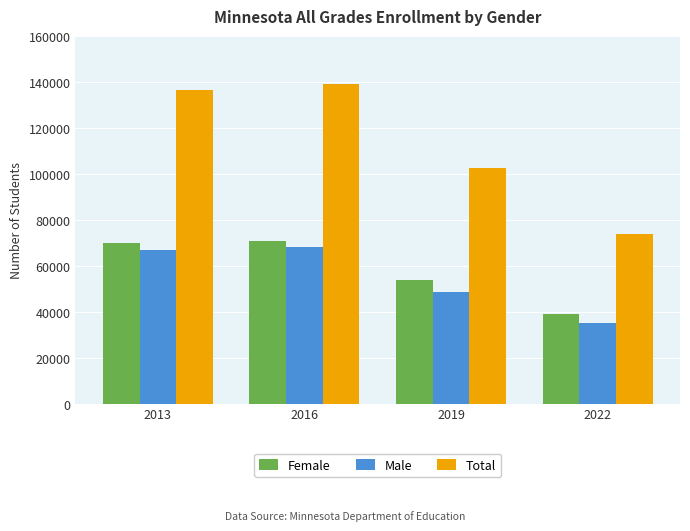

True or false: Female has a value of 69796 at 2013.

True